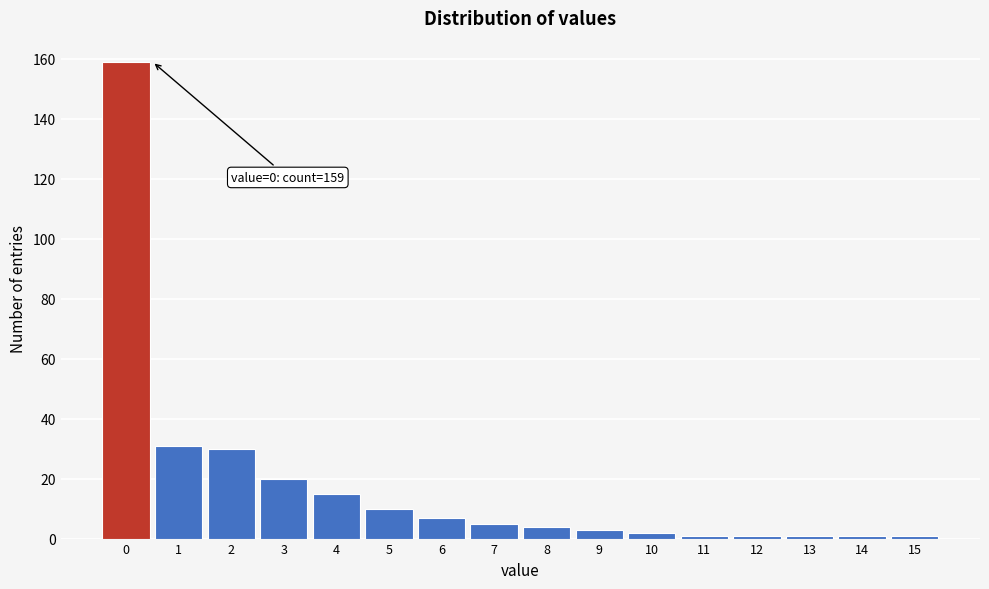

Reading left to right, list all the values displayed in this chart.

159	31	30	20	15	10	7	5	4	3	2	1	1	1	1	1